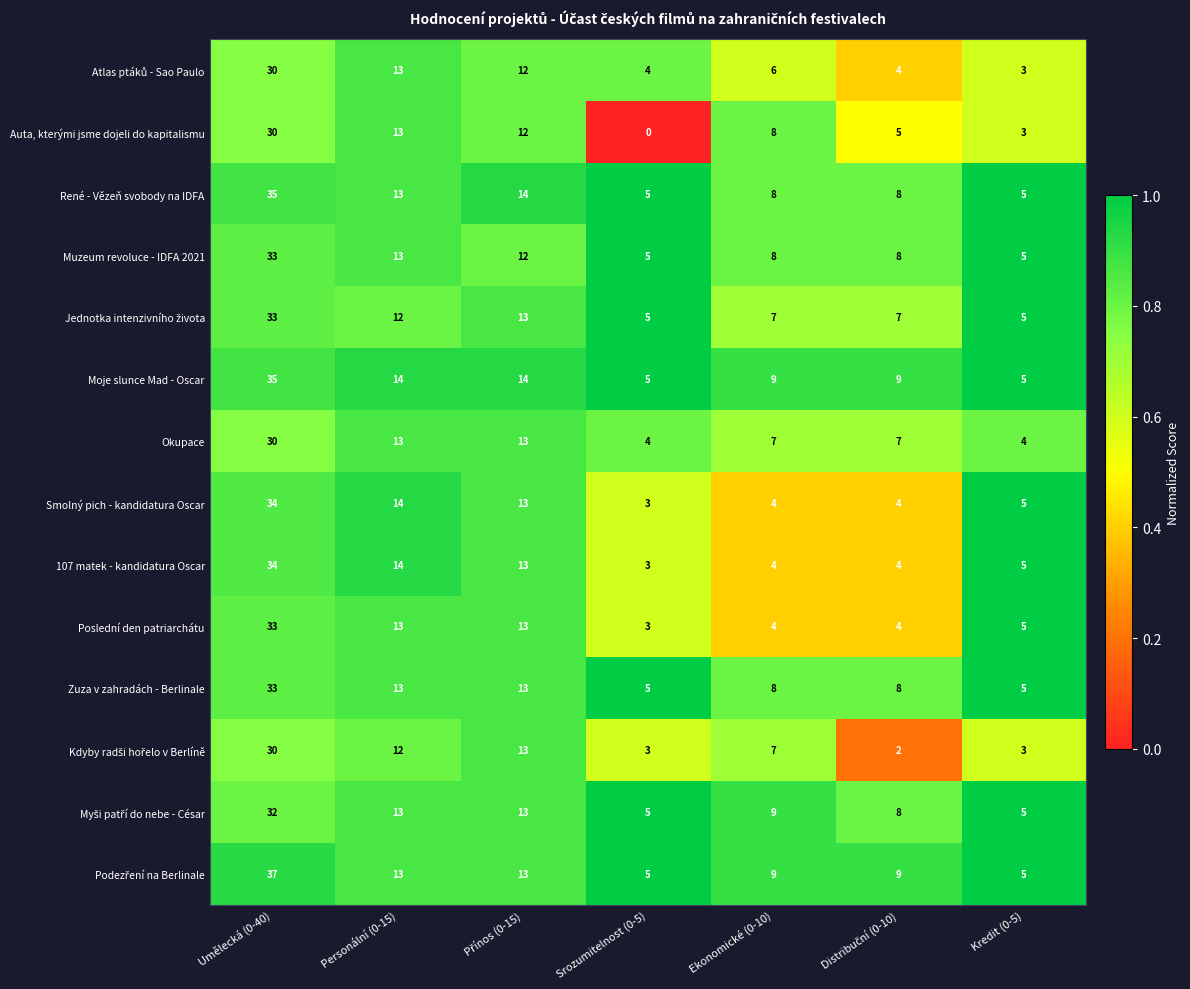

True or false: Okupace has a value of 6 at Personální (0-15).

False